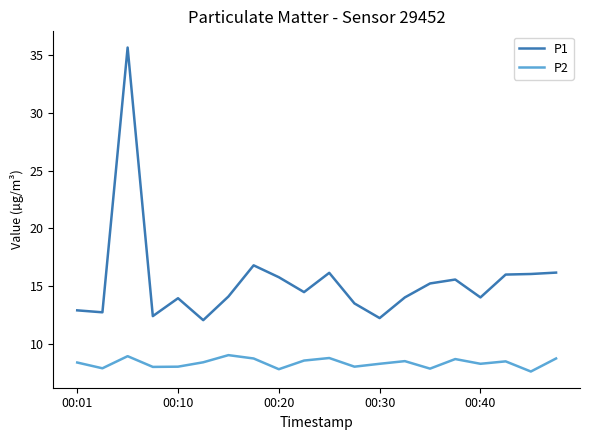

Which series has the largest total across all categories?

P1